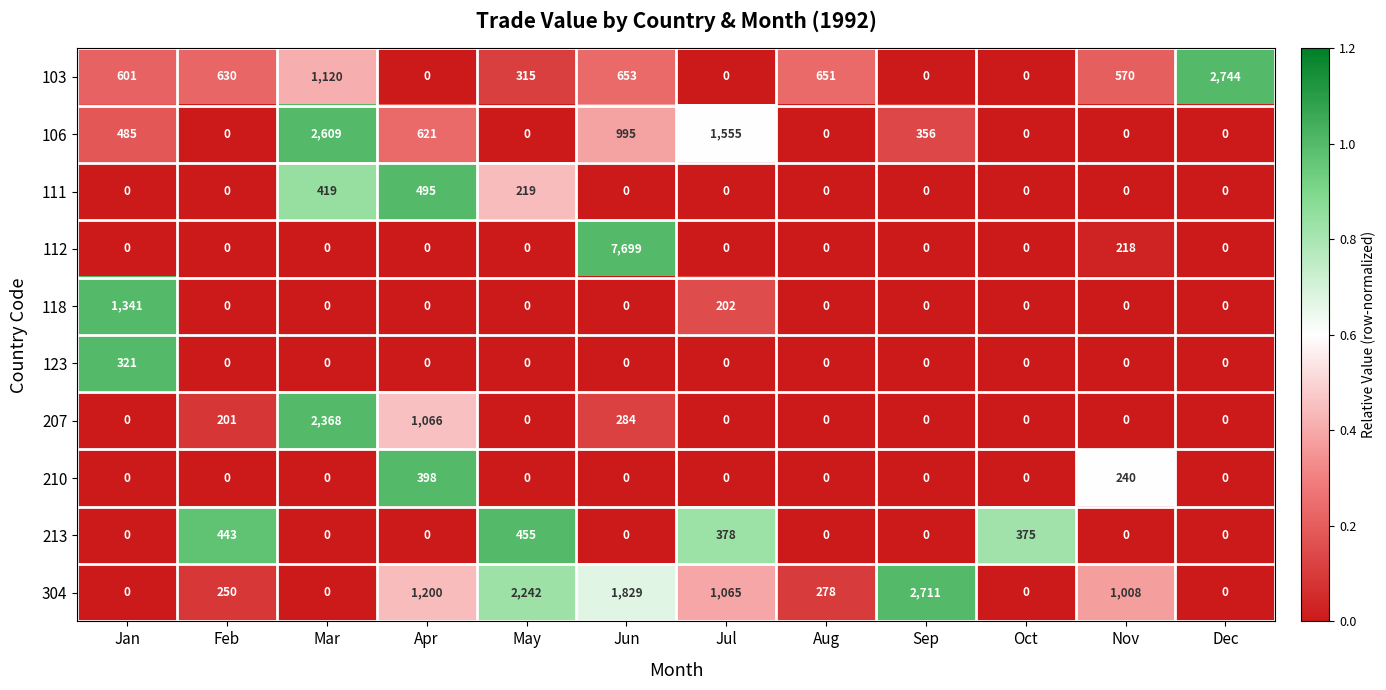

Which series has the widest spread of values?

112